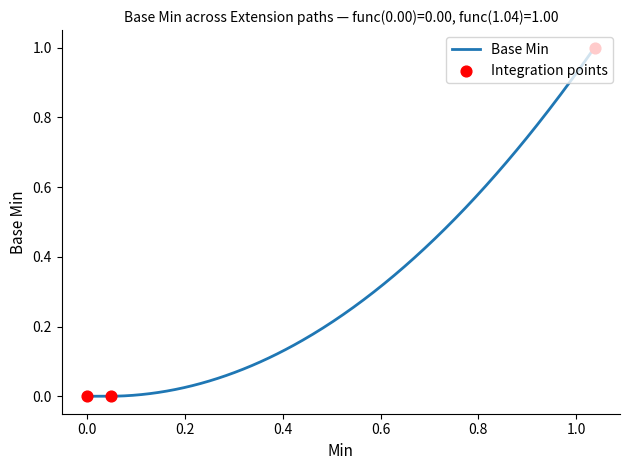

Between 1 and 0, which is larger?

1